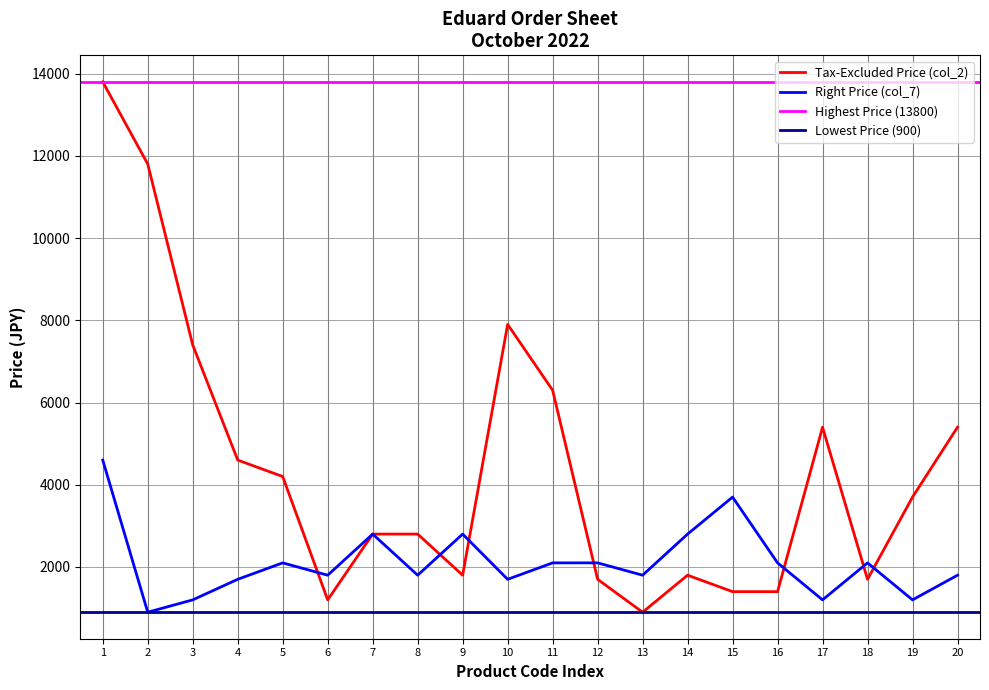

At how many categories does at least one series exceed 11007?

2